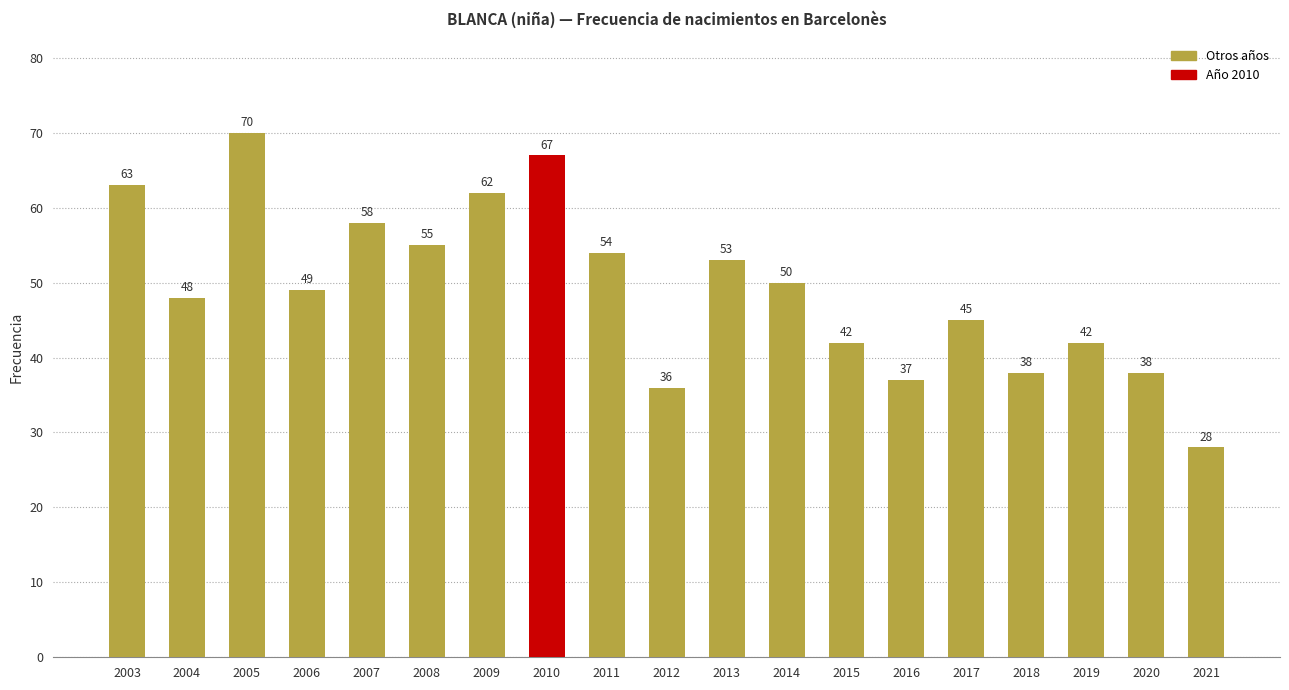

How many bars are there in total?

19